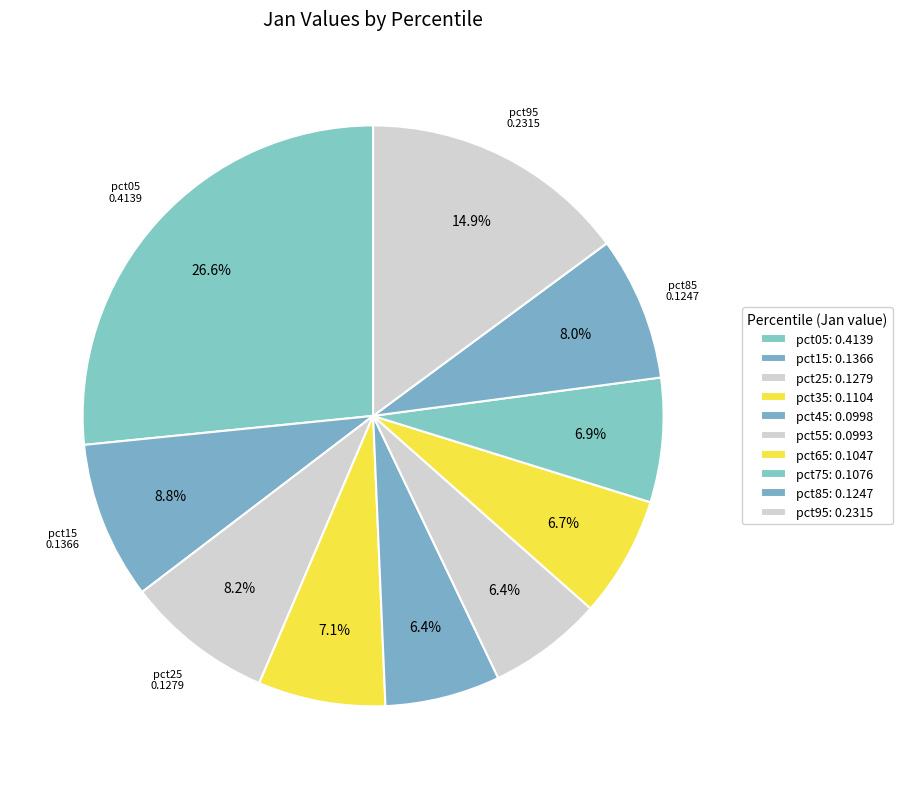

How many slices are in this pie chart?

10